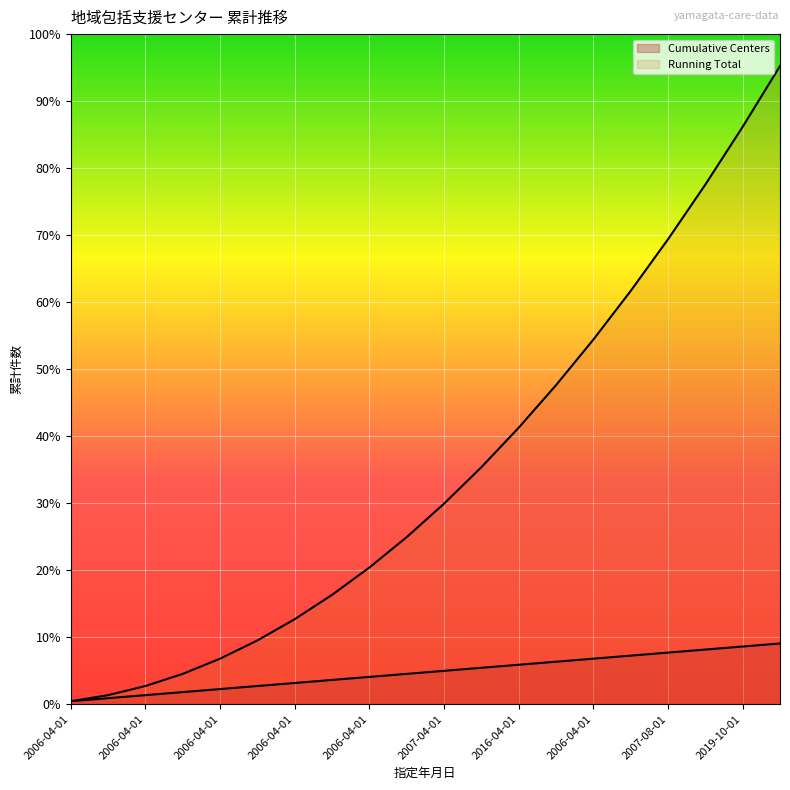

True or false: Running Total and Cumulative Centers intersect in this chart.

False